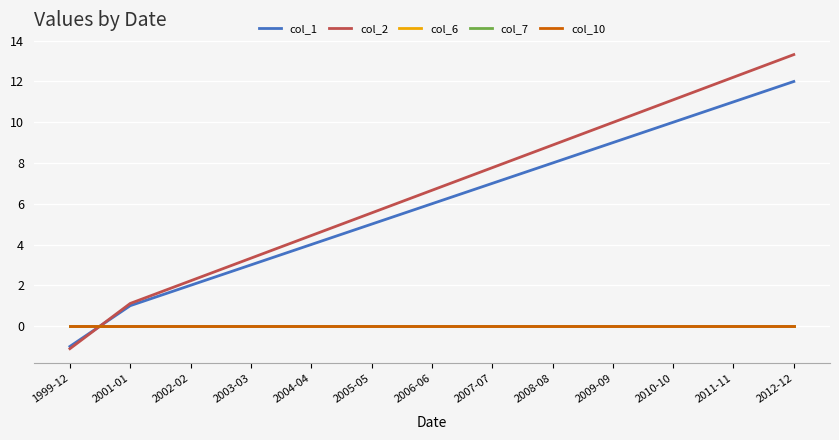

Does the chart display data point markers on the line(s)?

No